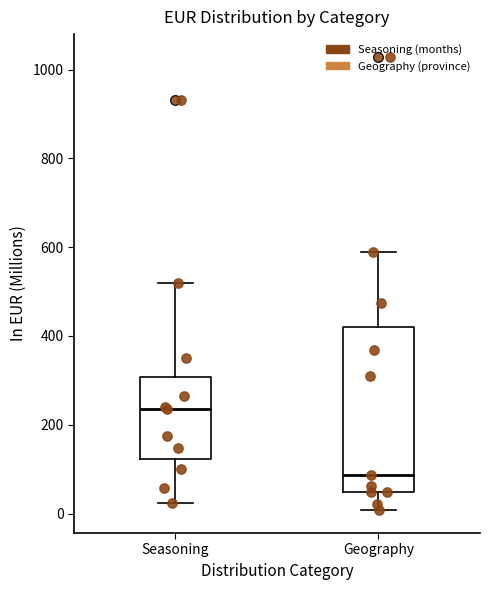

Where does the lower whisker of the box for Geography end on the y-axis? The values are not printed on the chart, so give them approximately, as read against the axis.

0